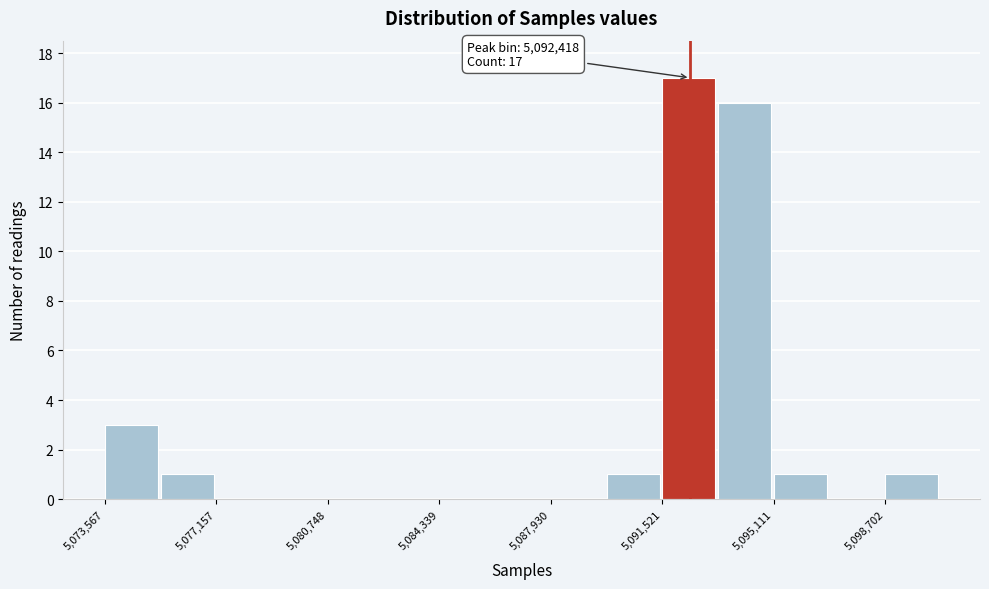

Around what value on the x-axis is the tallest bar? Give the approximate position of its centre, as read against the axis.

5092500